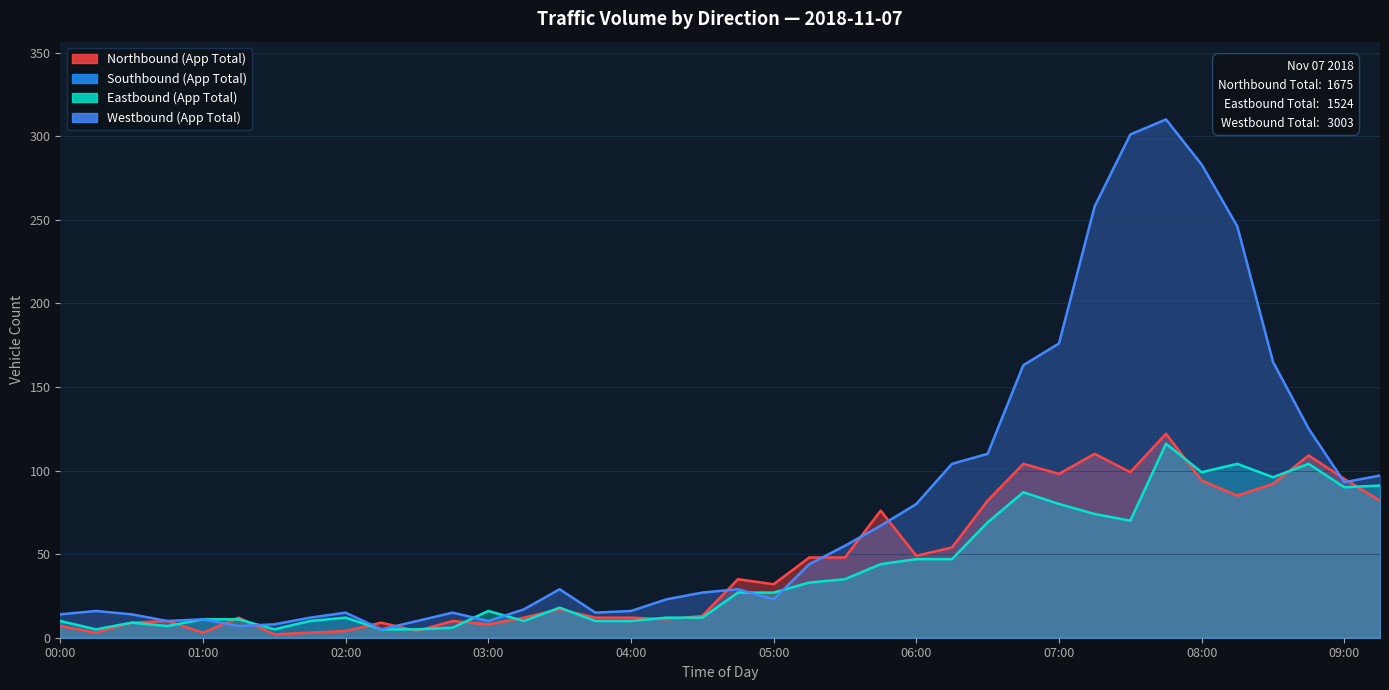

In Westbound (App Total), how many points are higher than both neighbors (excluding endpoints)?

7